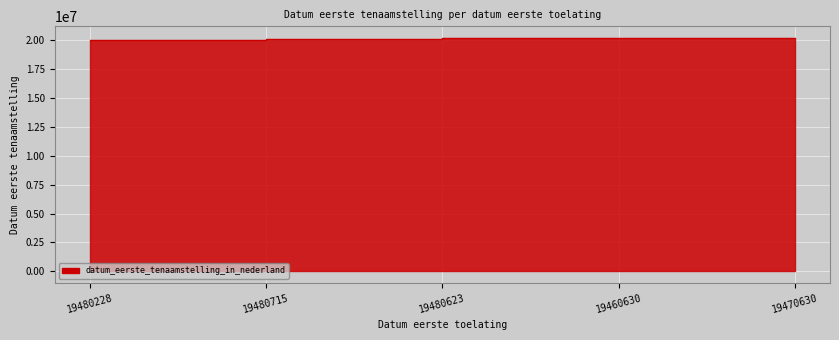

Is it true that the value at 19480715 is 20030506?

True